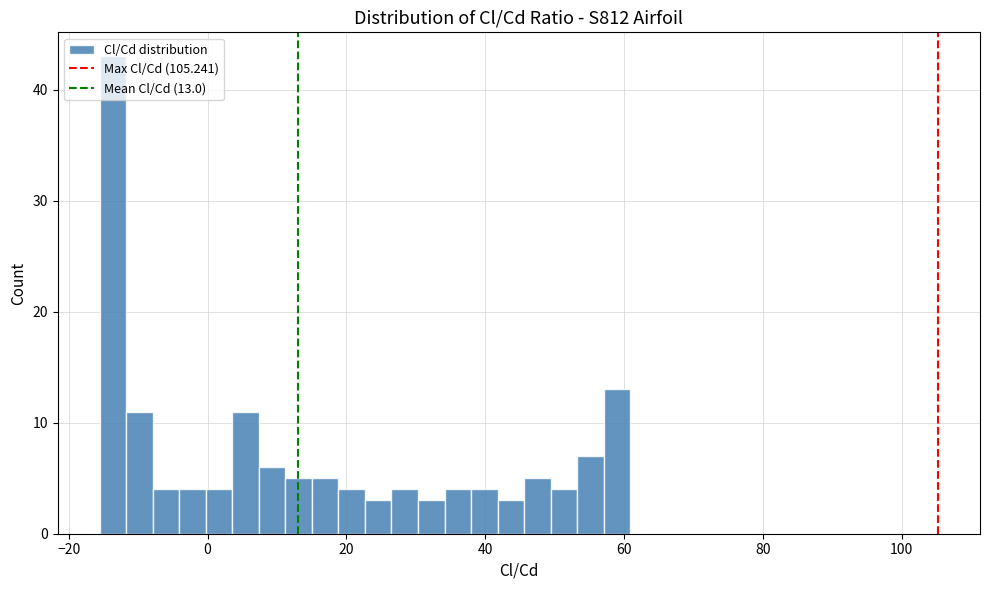

Around what value on the x-axis is the tallest bar? Give the approximate position of its centre, as read against the axis.

-14